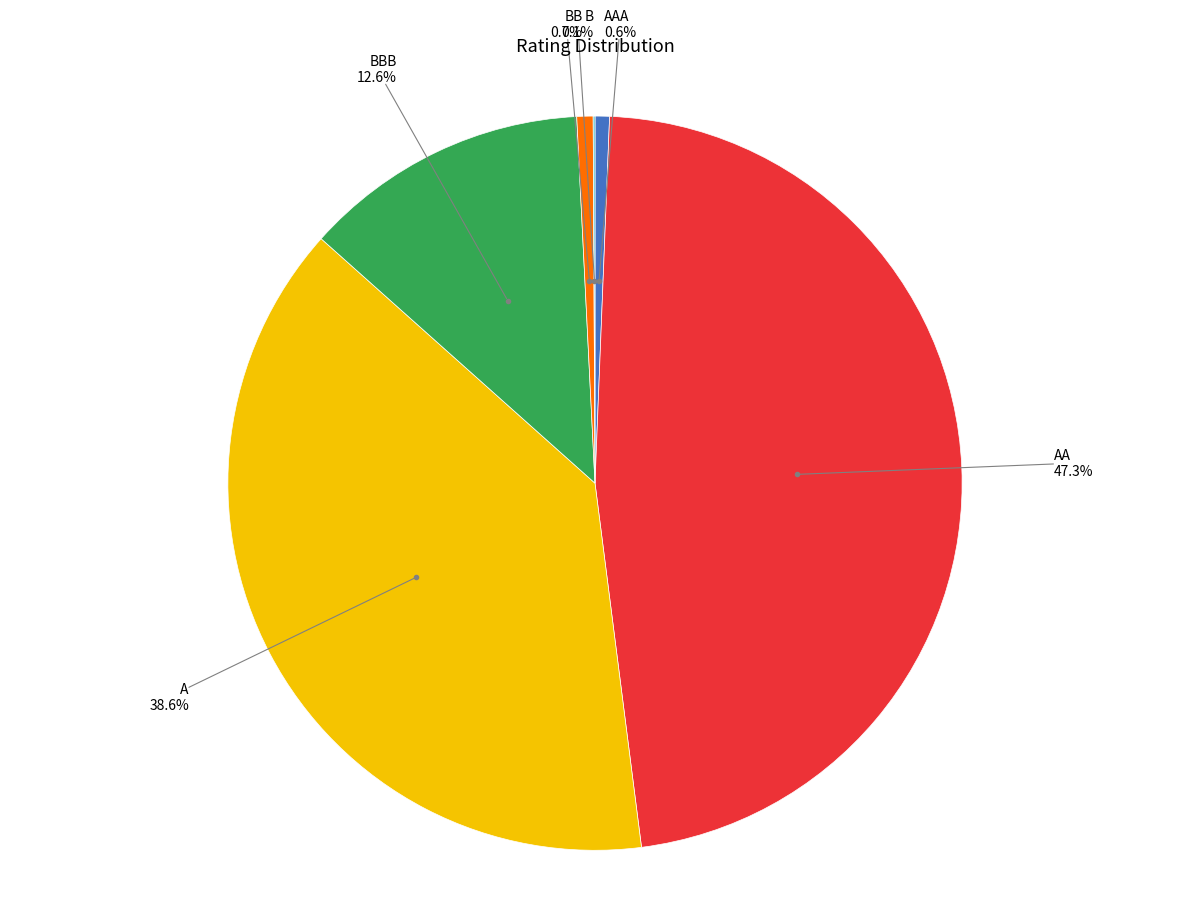

To the nearest percent, what is the average slice percentage?

17%